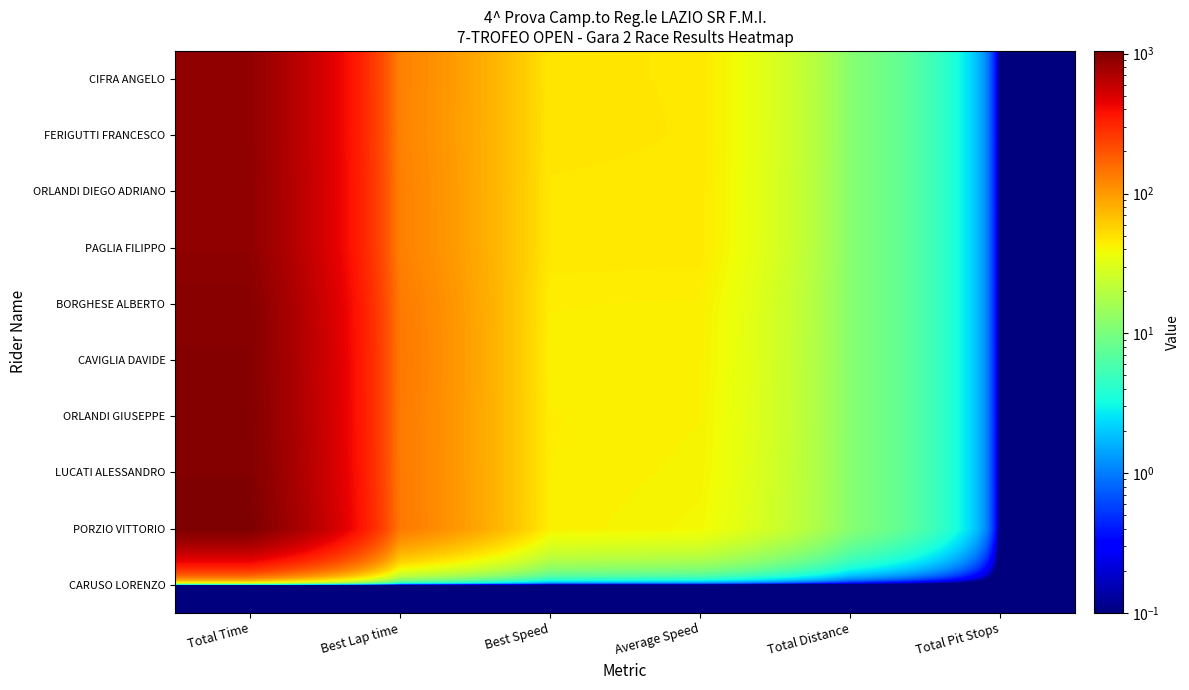

Reading left to right, list all the values displayed in this chart.

CIFRA ANGELO: Total Time=893.2	Best Lap time=126.2	Best Speed=47.1	Average Speed=46.6	Total Distance=11.6	Total Pit Stops=0.0
FERIGUTTI FRANCESCO: Total Time=893.6	Best Lap time=125.2	Best Speed=47.4	Average Speed=46.5	Total Distance=11.6	Total Pit Stops=0.0
ORLANDI DIEGO ADRIANO: Total Time=901.4	Best Lap time=128.0	Best Speed=46.4	Average Speed=46.1	Total Distance=11.6	Total Pit Stops=0.0
PAGLIA FILIPPO: Total Time=902.2	Best Lap time=128.2	Best Speed=46.3	Average Speed=46.1	Total Distance=11.6	Total Pit Stops=0.0
BORGHESE ALBERTO: Total Time=961.7	Best Lap time=136.3	Best Speed=43.6	Average Speed=43.2	Total Distance=11.6	Total Pit Stops=0.0
CAVIGLIA DAVIDE: Total Time=978.3	Best Lap time=138.7	Best Speed=42.8	Average Speed=42.5	Total Distance=11.6	Total Pit Stops=0.0
ORLANDI GIUSEPPE: Total Time=989.1	Best Lap time=136.2	Best Speed=43.6	Average Speed=42.0	Total Distance=11.6	Total Pit Stops=0.0
LUCATI ALESSANDRO: Total Time=1006.5	Best Lap time=136.6	Best Speed=43.5	Average Speed=41.3	Total Distance=11.6	Total Pit Stops=0.0
PORZIO VITTORIO: Total Time=1047.0	Best Lap time=137.5	Best Speed=43.2	Average Speed=39.7	Total Distance=11.6	Total Pit Stops=0.0
CARUSO LORENZO: Total Time=0.0	Best Lap time=0.0	Best Speed=0.0	Average Speed=0.0	Total Distance=0.0	Total Pit Stops=0.0